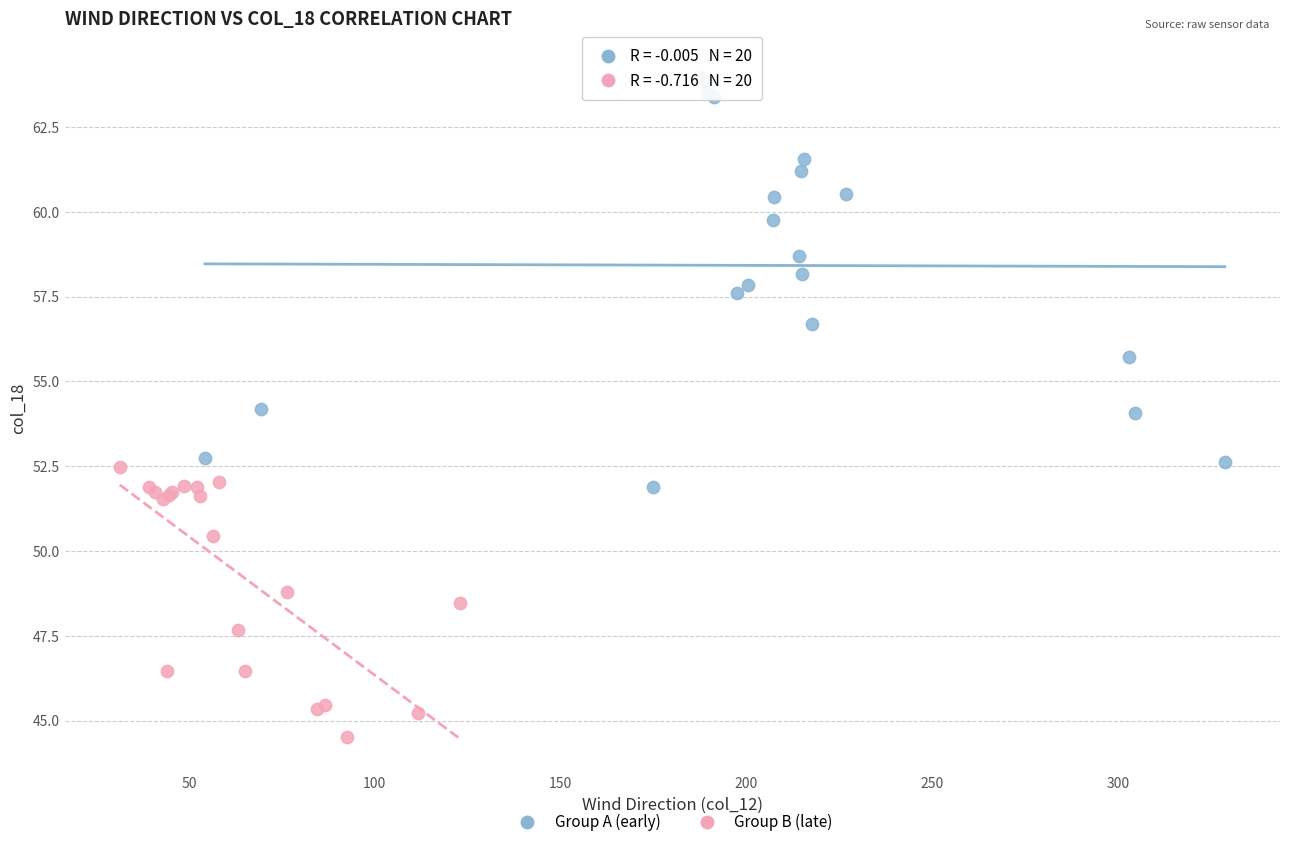

Which series reaches the maximum Y coordinate?

Group A (early)